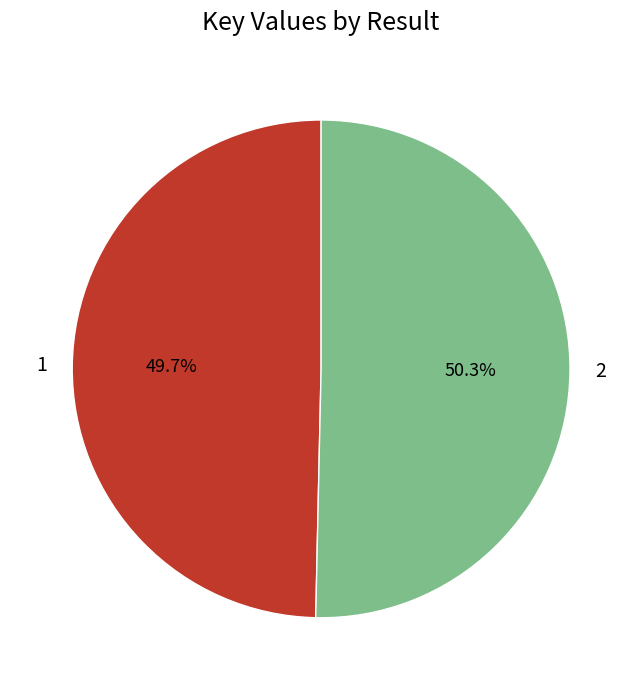

True or false: 1 accounts for 50% of the total.

True